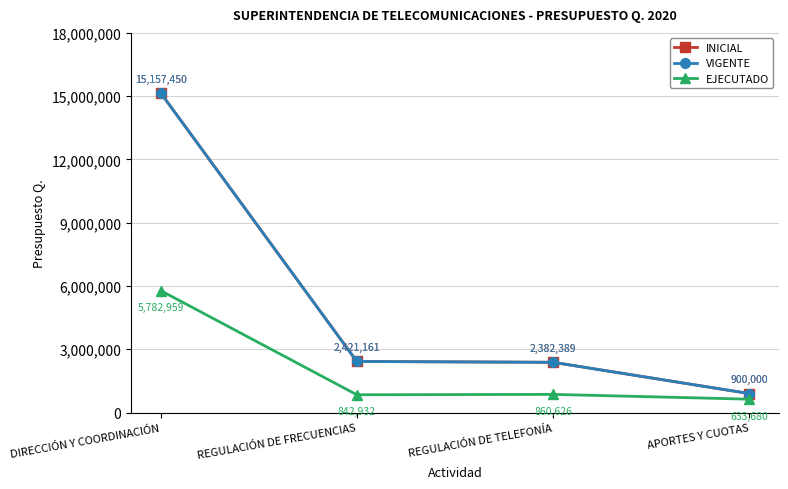

The EJECUTADO series shows 136977.4 at APORTES Y CUOTAS. True or false?

False